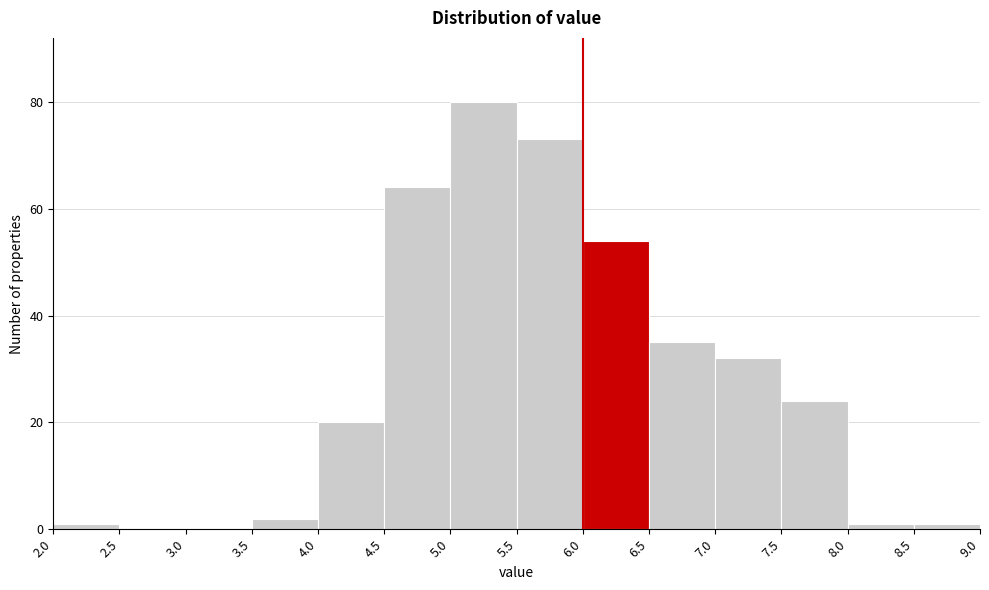

Reading left to right, list every bar in this chart as the range it spans on the x-axis followed by its height. The values are not printed on the chart, so give them approximately, as read against the axis.

2.0 to 2.5: under 2
2.5 to 3.0: 0
3.0 to 3.5: 0
3.5 to 4.0: 2
4.0 to 4.5: 20
4.5 to 5.0: 64
5.0 to 5.5: 80
5.5 to 6.0: 74
6.0 to 6.5: 54
6.5 to 7.0: 36
7.0 to 7.5: 32
7.5 to 8.0: 24
8.0 to 8.5: under 2
8.5 to 9.0: under 2